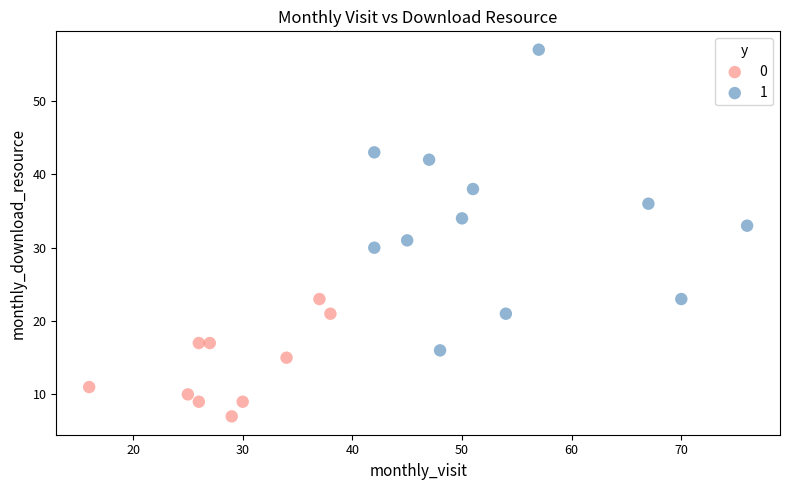

Which series contains the highest Y value?

1